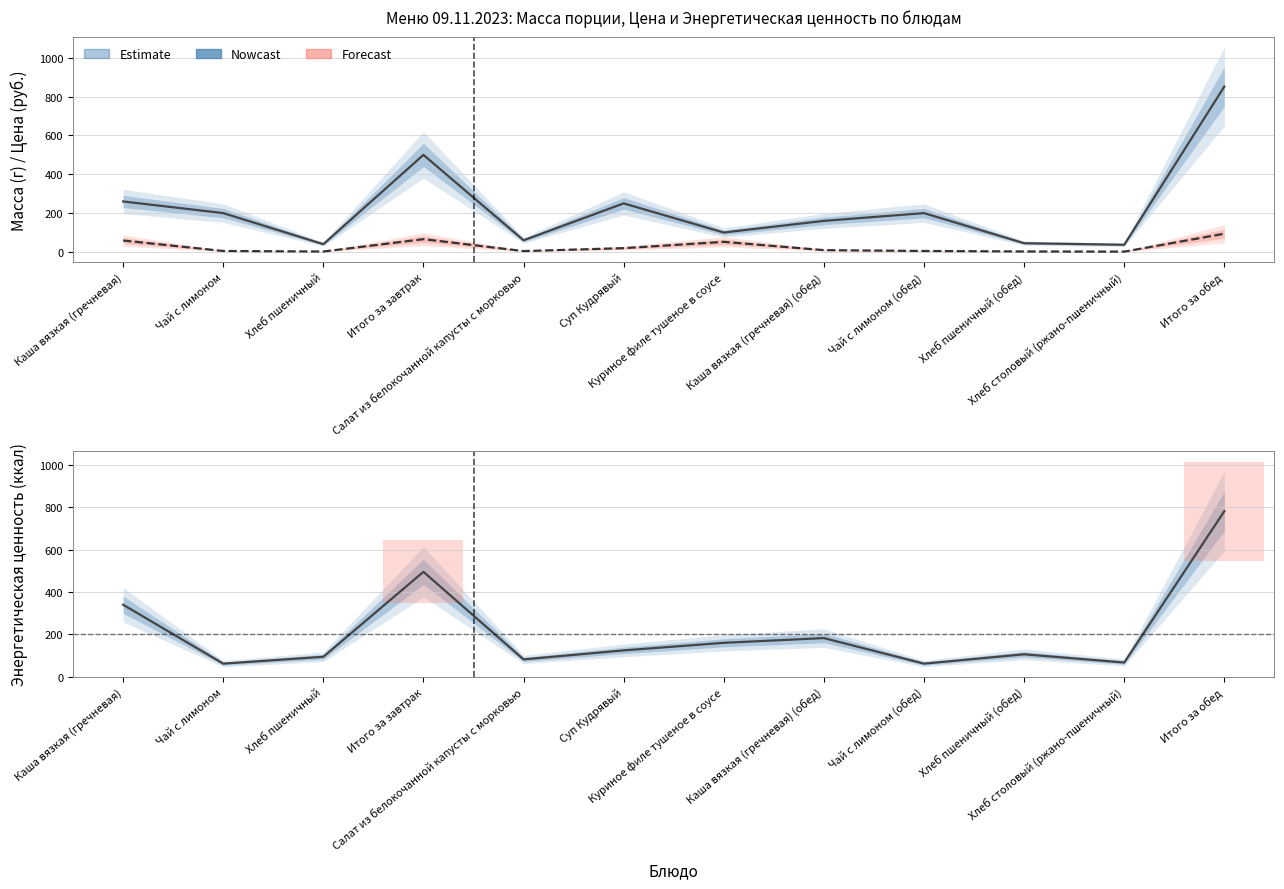

True or false: Энергетическая ценность (ккал) has more than 1 points higher than both neighbors.

True